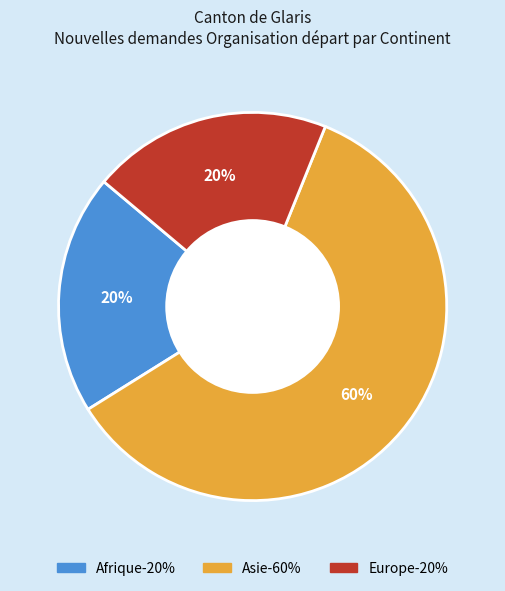

To the nearest percent, what is the average slice percentage?

33%